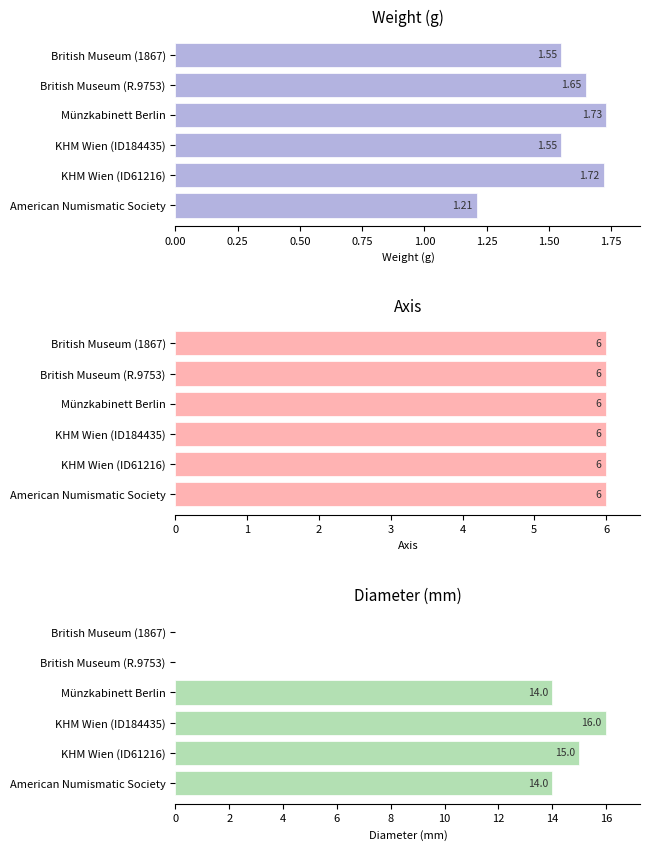

Which series has the largest range (max minus min)?

diameter